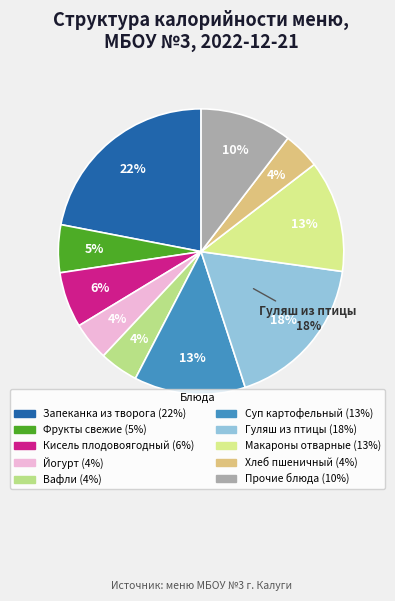

Does Напиток Каркаде represent more than half of the total?

No